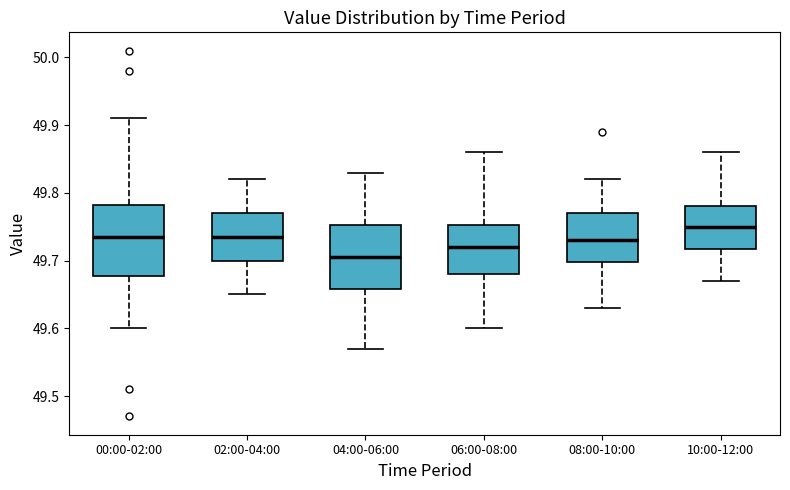

Reading left to right, transcribe this box plot: for each box, give where its median line is, the range the box spans, and where its two whiskers end, as read against the y-axis. The values are not printed on the chart, so give them approximately, as read against the axis.

00:00-02:00: median 49.74, box 49.68 to 49.78, whiskers 49.60 to 49.91
02:00-04:00: median 49.74, box 49.70 to 49.77, whiskers 49.65 to 49.82
04:00-06:00: median 49.71, box 49.66 to 49.75, whiskers 49.57 to 49.83
06:00-08:00: median 49.72, box 49.68 to 49.75, whiskers 49.60 to 49.86
08:00-10:00: median 49.73, box 49.70 to 49.77, whiskers 49.63 to 49.82
10:00-12:00: median 49.75, box 49.72 to 49.78, whiskers 49.67 to 49.86